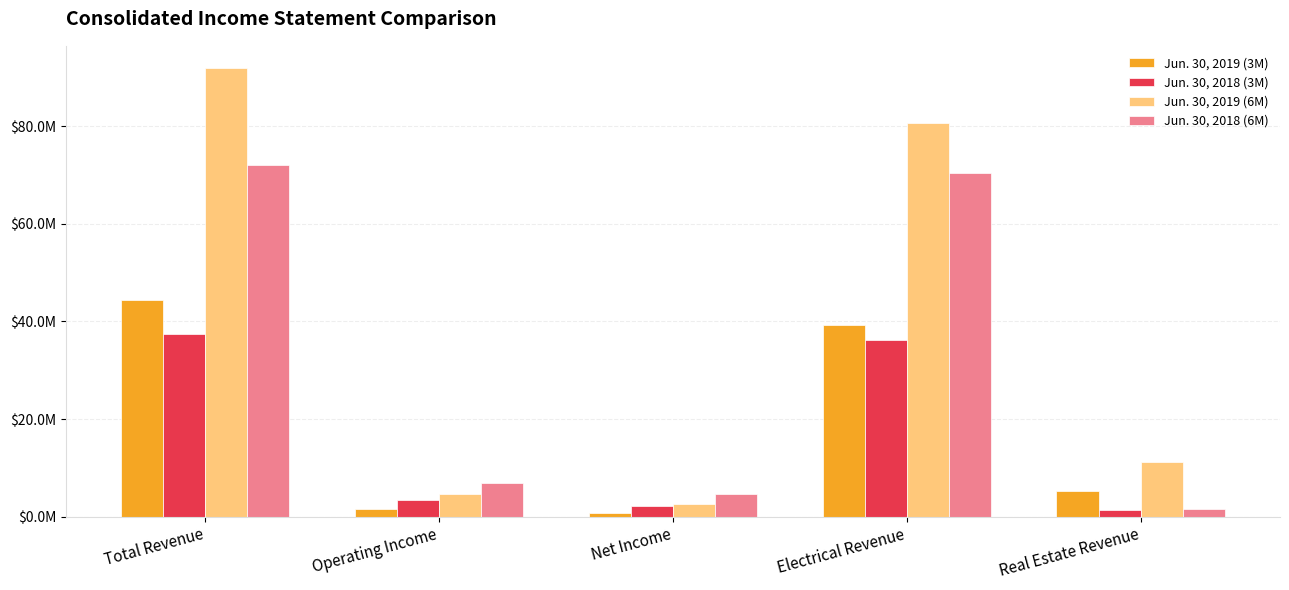

Is it true that Jun. 30, 2019 (3M) equals 44380219 at Total Revenue?

True